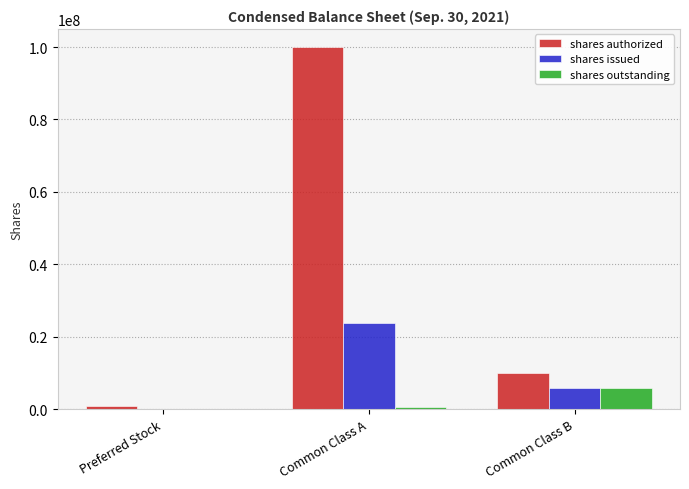

Which series changed the most between Preferred Stock and Common Class A?

shares authorized